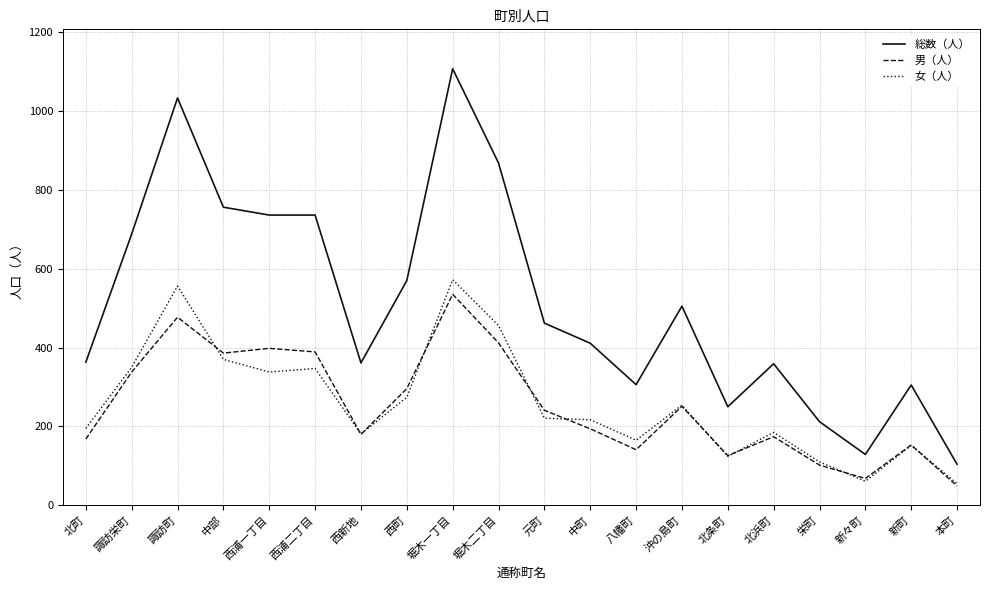

Between 北町 and 堀木一丁目, which series saw the biggest shift?

総数（人）